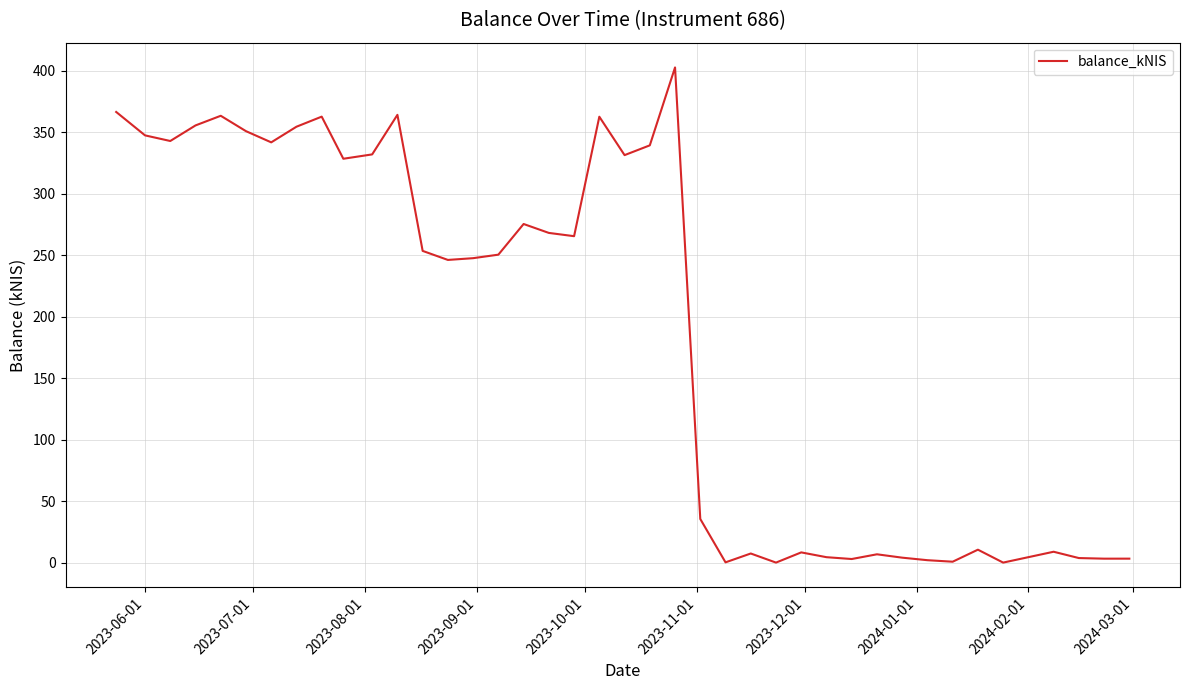

What is the difference between the maximum and minimum values?

402.9